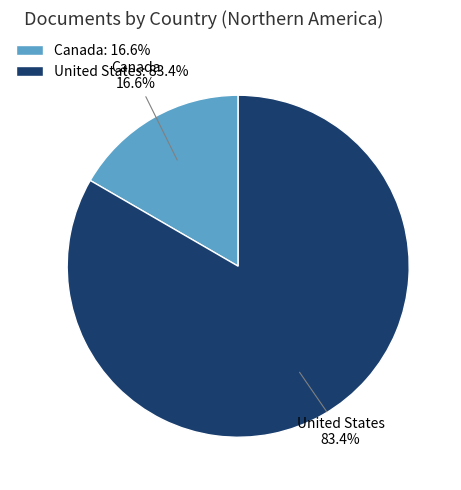

Do United States and Canada together represent more than half of the pie?

Yes